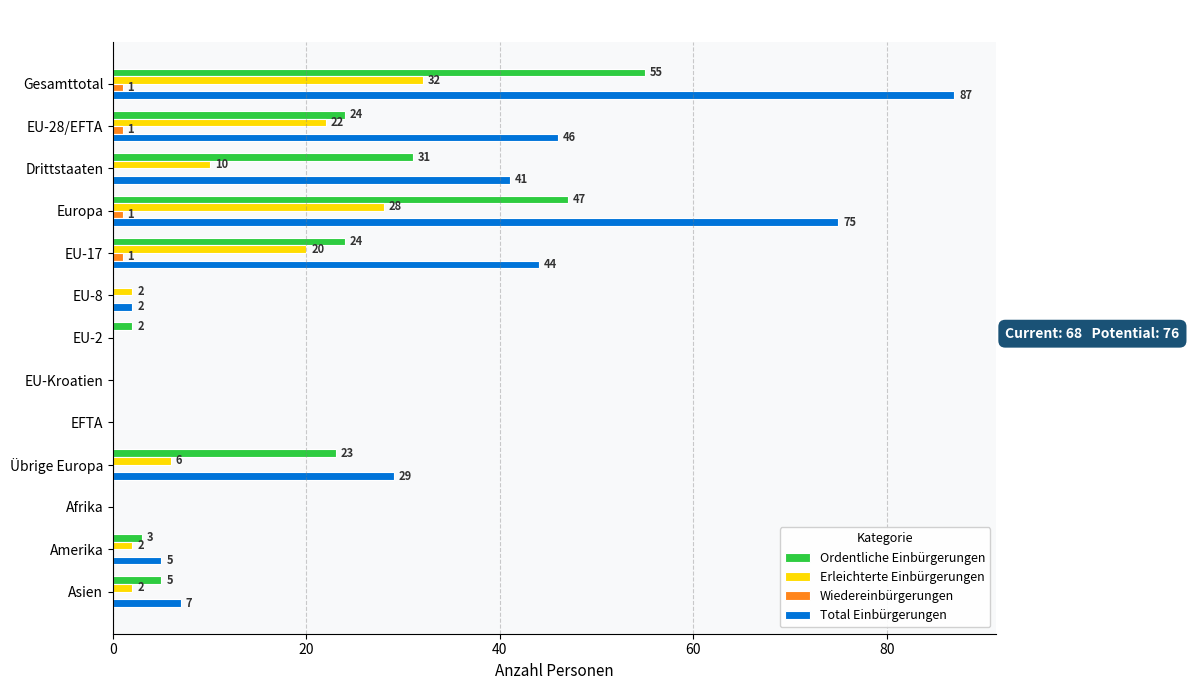

What is the total value across all series at EU-17?

89